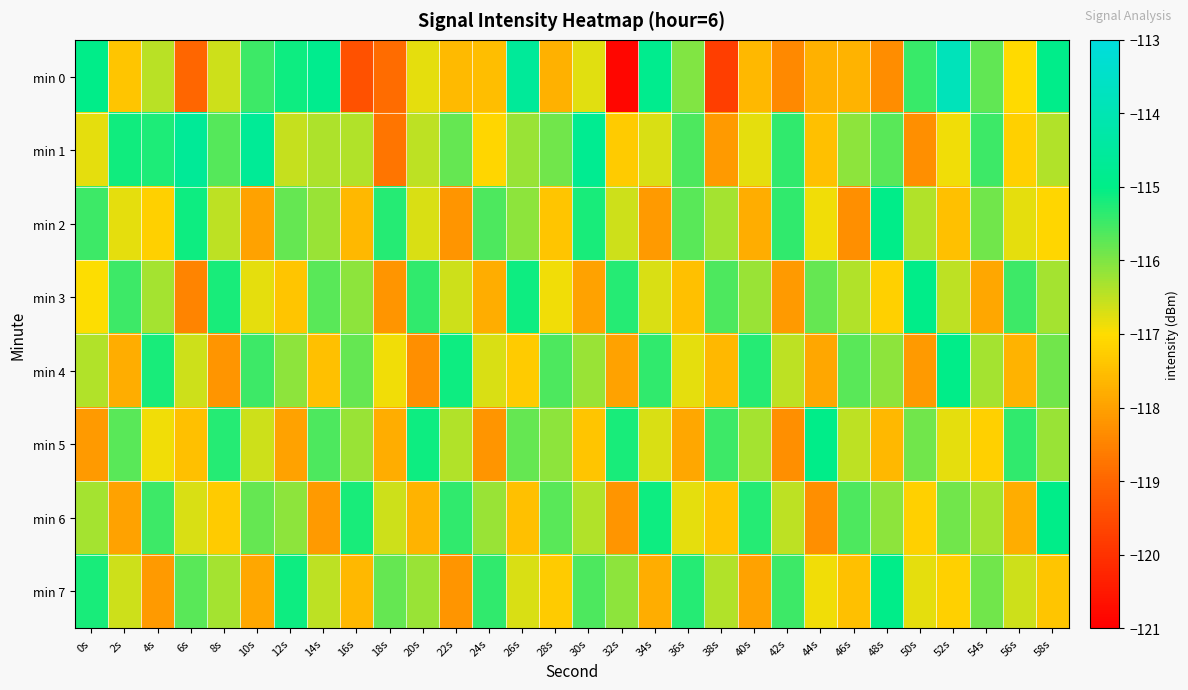

How many data points does each series have?

30